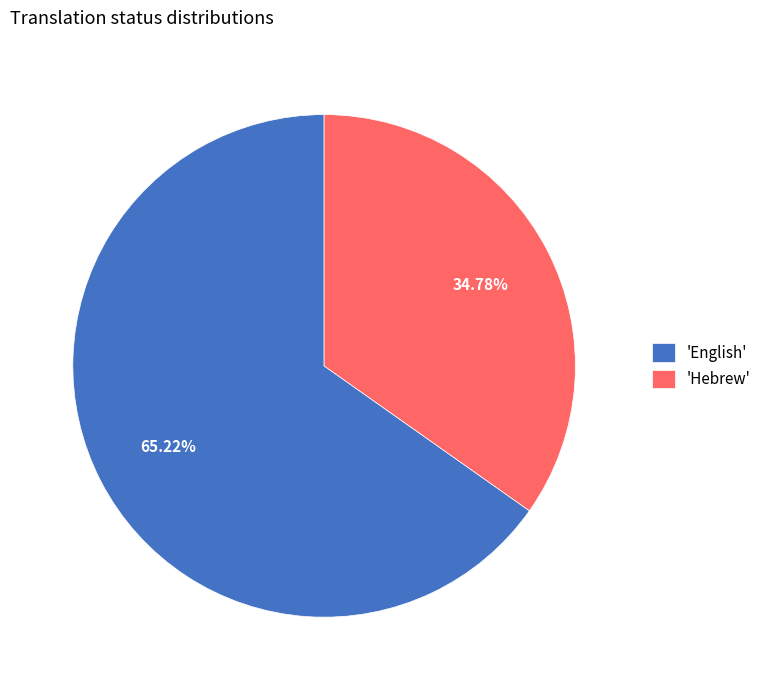

Do 'English' and 'Hebrew' together represent more than half of the pie?

Yes